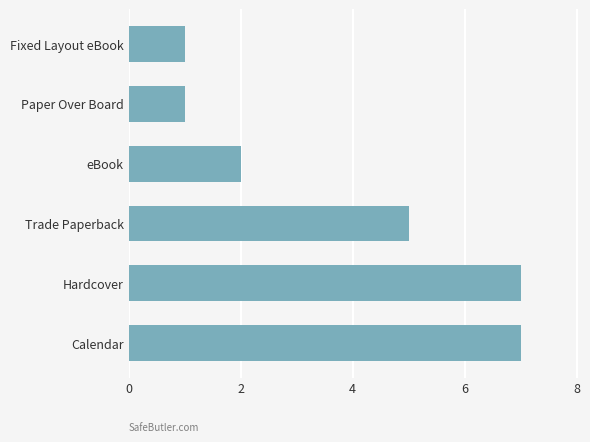

Reading bottom to top, what are all the values shown in this chart?

7	7	5	2	1	1